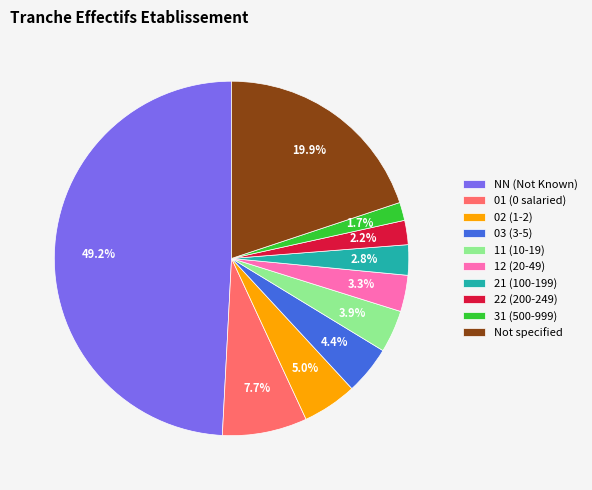

How many segments does this pie chart have?

10